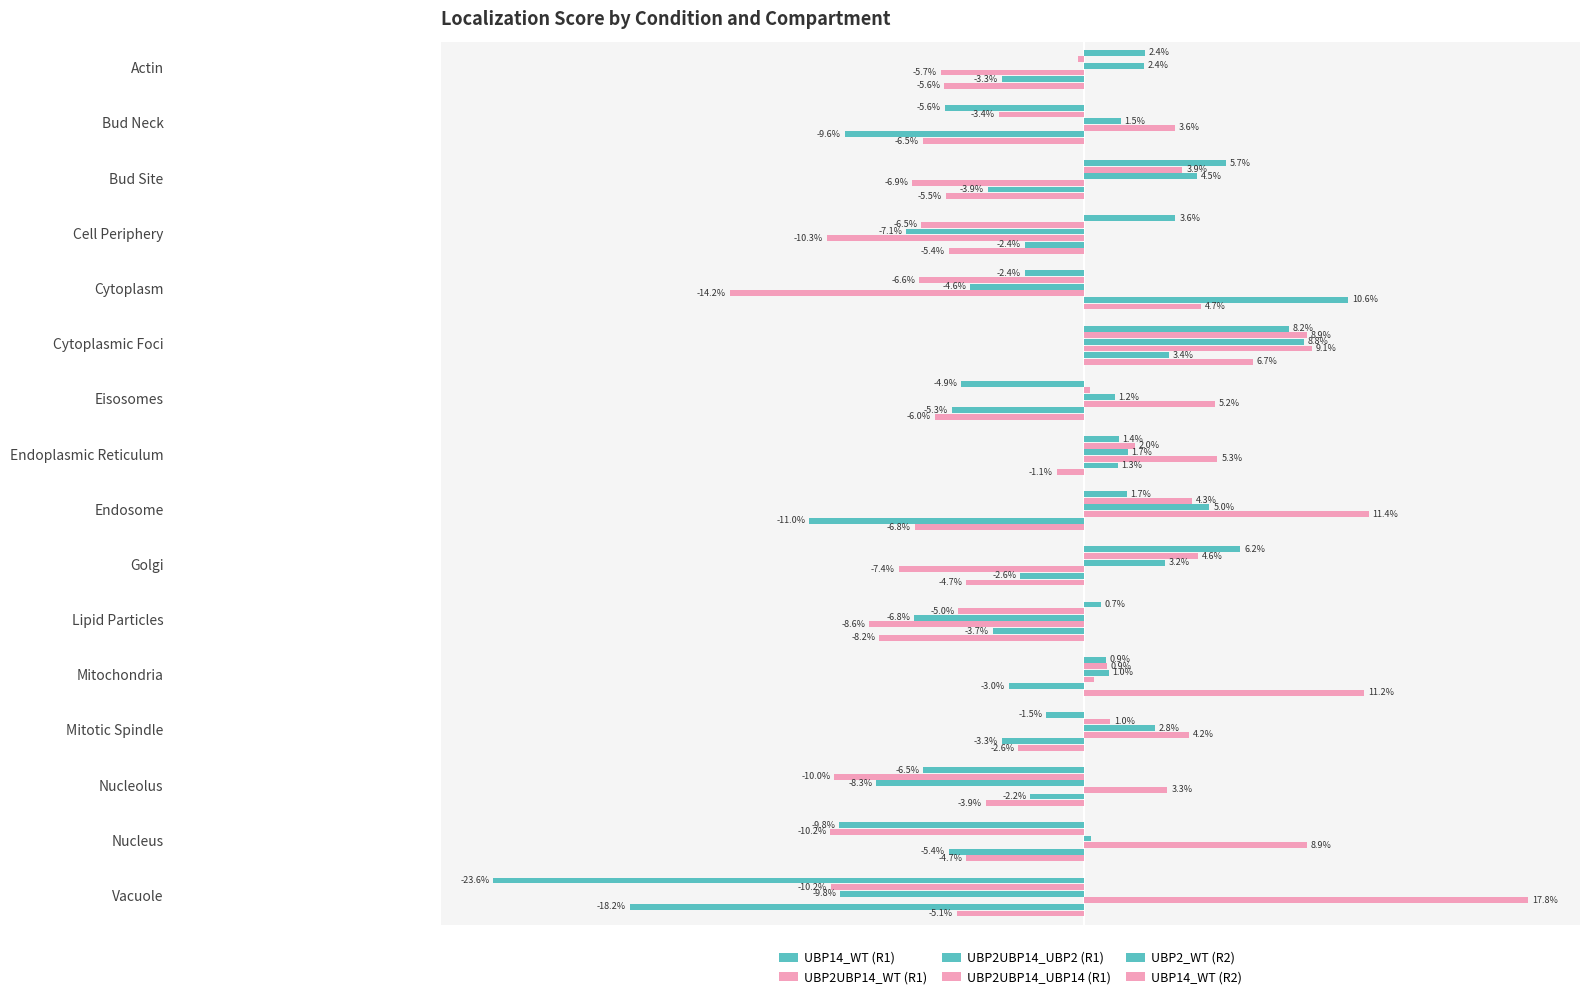

What is the value of the UBP14_WT (R1) bar at the 1st from the left?

2.4